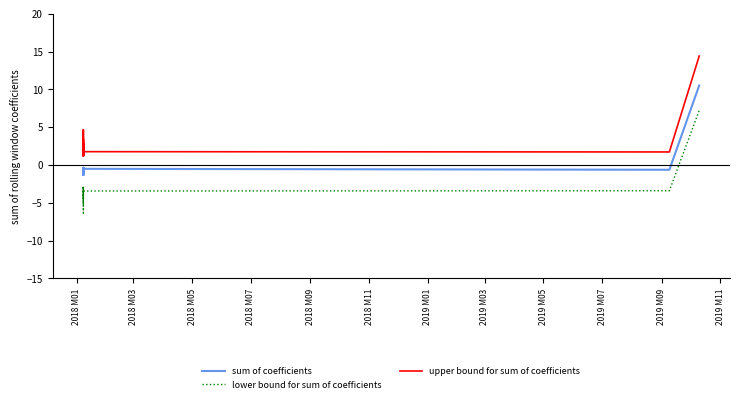

True or false: sum of coefficients and upper bound for sum of coefficients cross at least once.

False